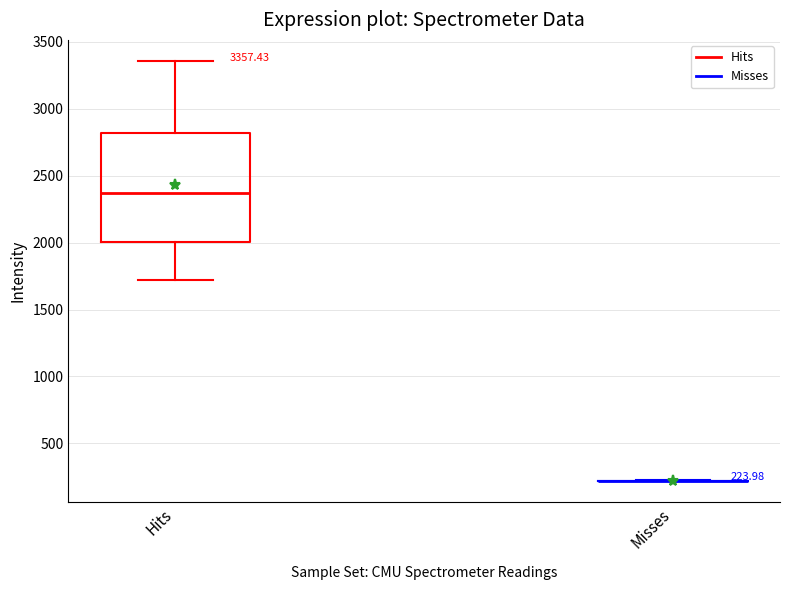

Which box is the tallest, from its lower edge to its upper edge?

Hits